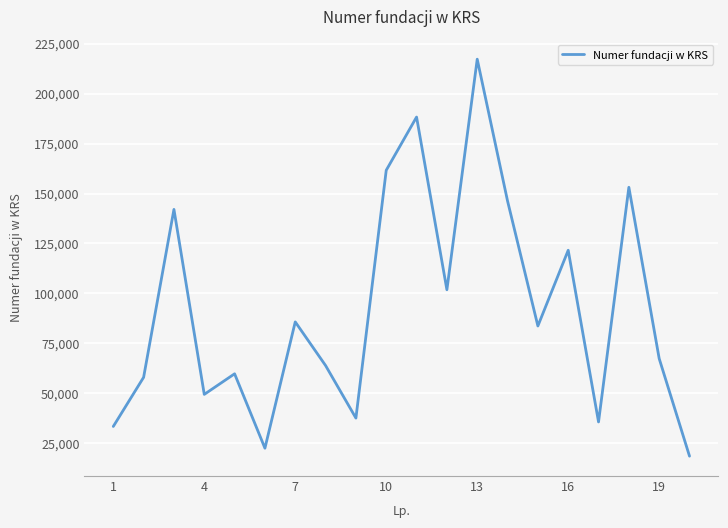

What is the greatest value displayed?

217256